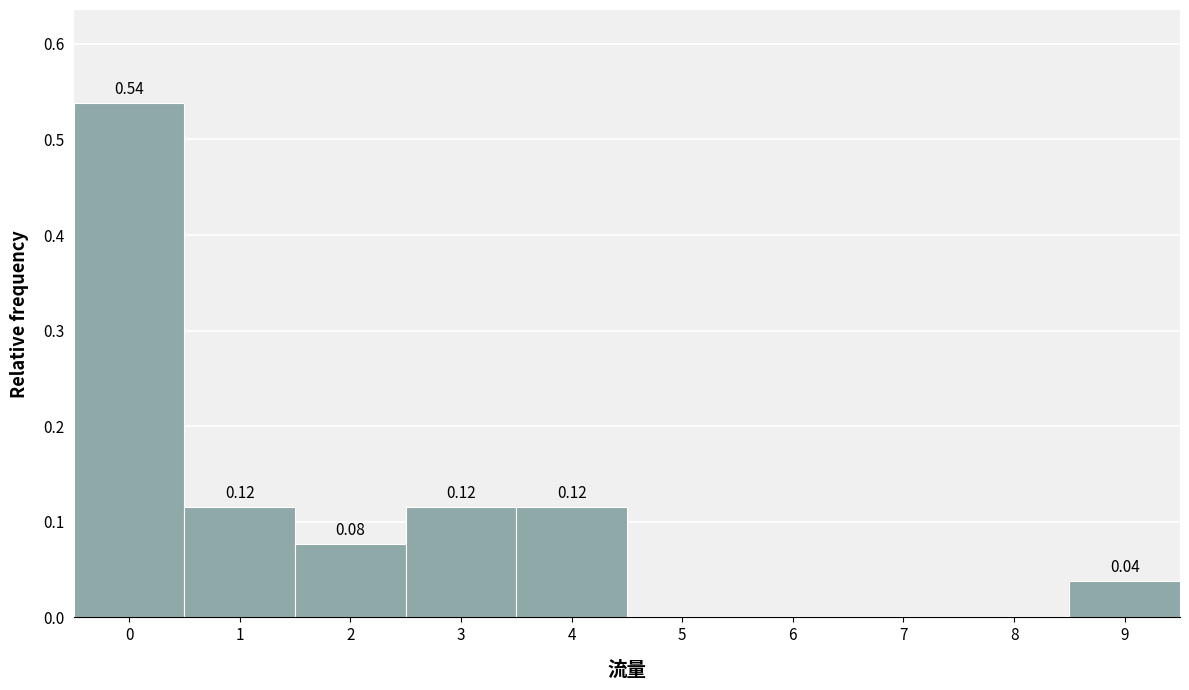

Which range on the x-axis has the tallest bar?

-0.5 to 0.5